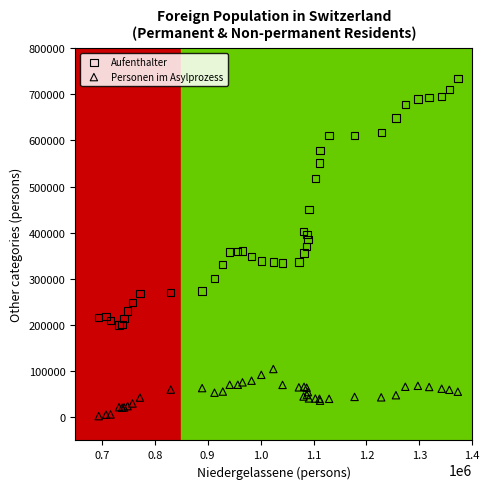

In the Aufenthalter series, what Y value is closest to 467080?

450301